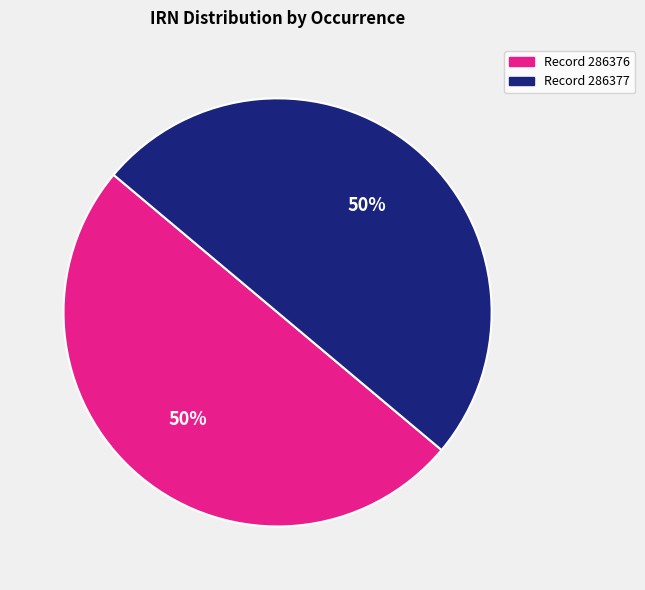

Combined, do Record 286376 and Record 286377 account for over 50%?

Yes